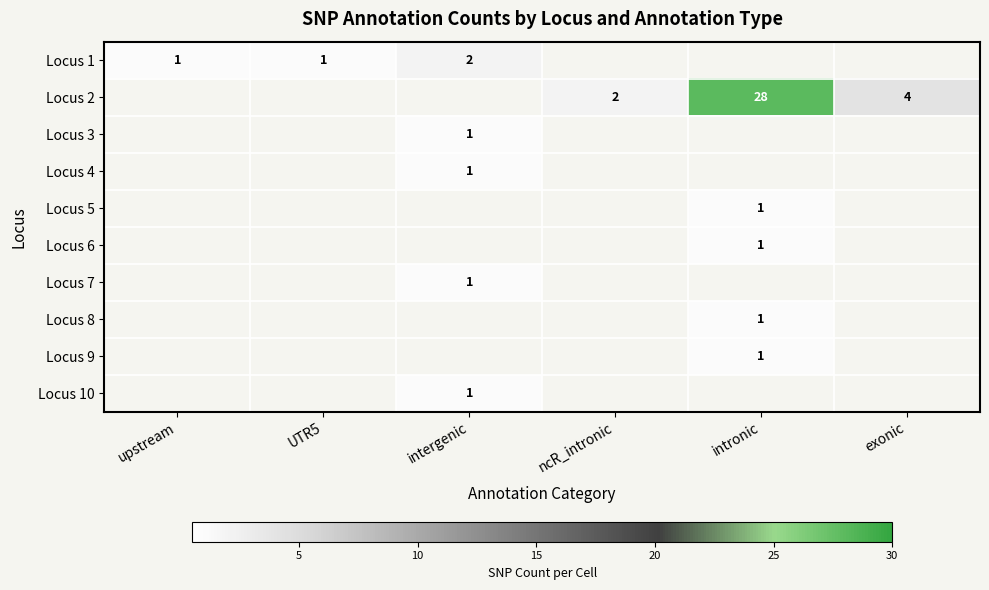

The value of Locus 10 at intergenic is 0. True or false?

False